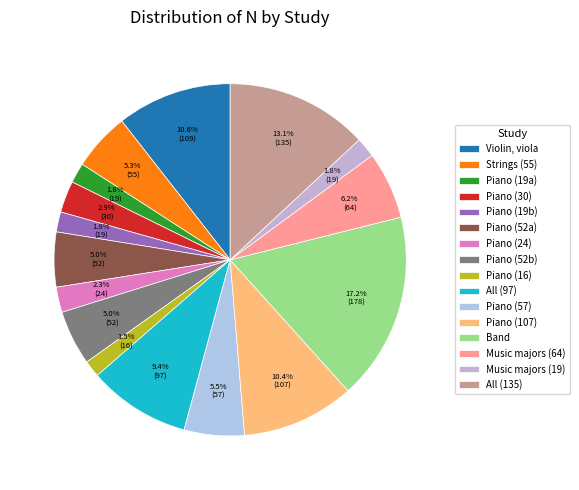

Count the number of slices in the pie.

16